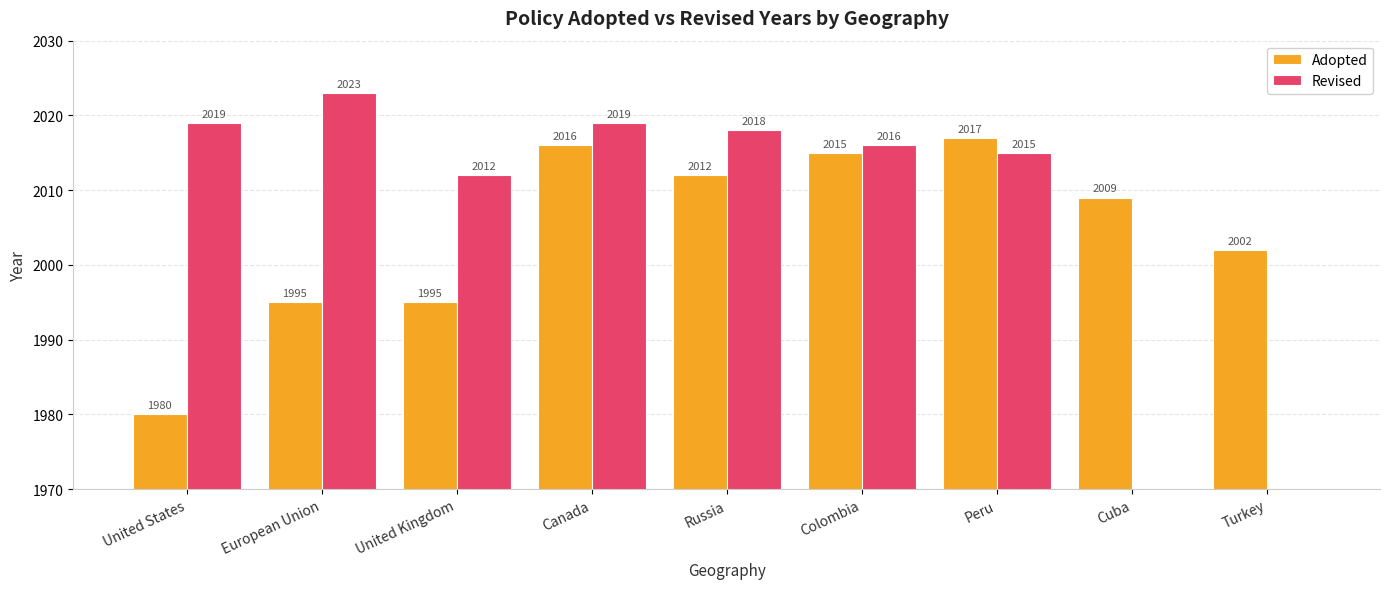

Reading left to right, list all the values displayed in this chart.

Adopted: 1980	1995	1995	2016	2012	2015	2017	2009	2002
Revised: 2019	2023	2012	2019	2018	2016	2015	0	0